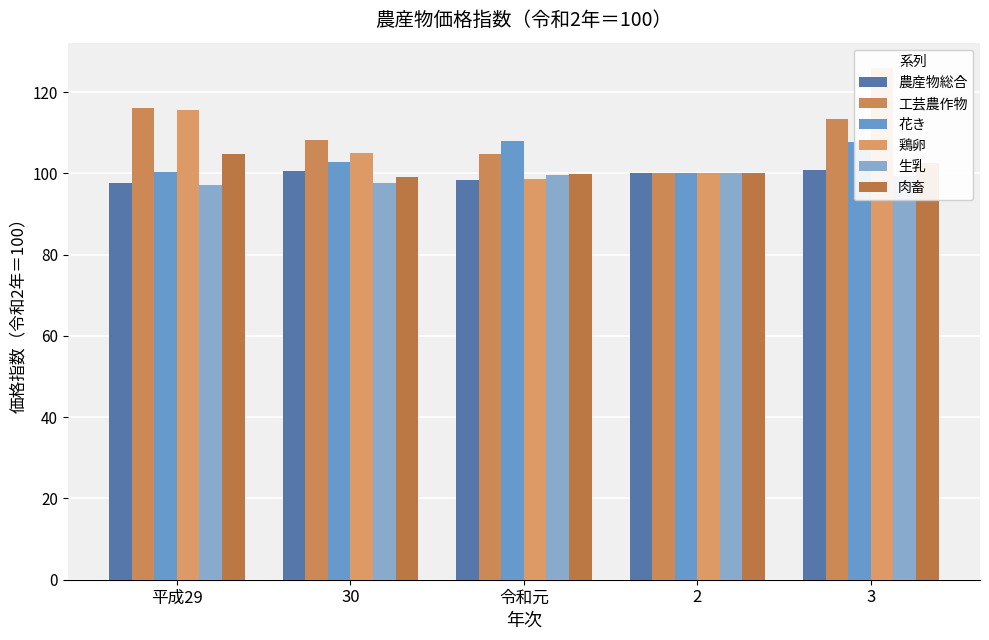

Rank the series at 平成29 from highest to lowest value.

工芸農作物, 鶏卵, 肉畜, 花き, 農産物総合, 生乳